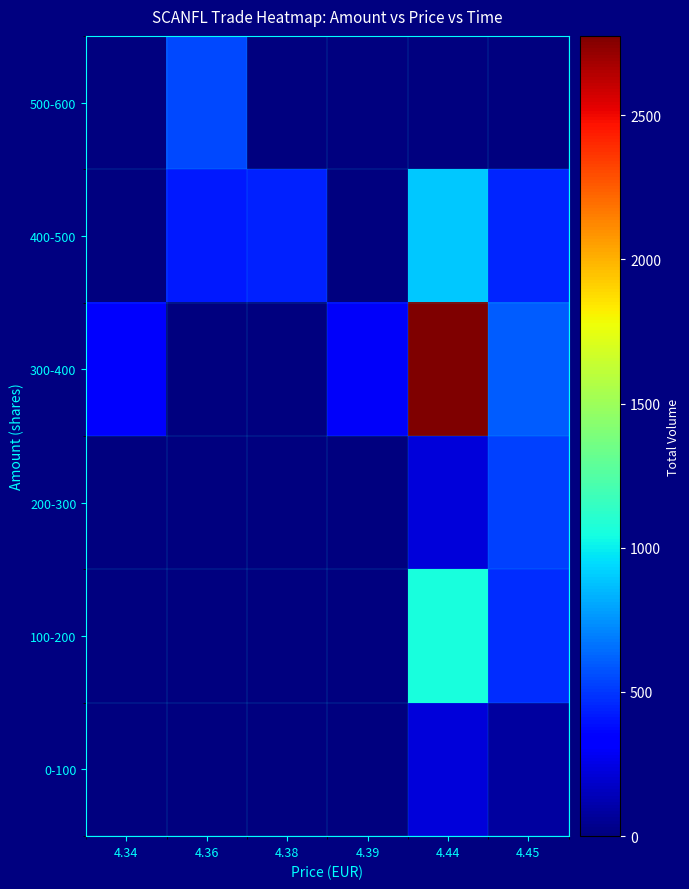

Count the number of data series in this chart.

6